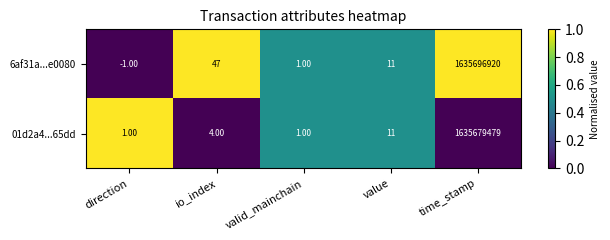

Which series has the widest spread of values?

6af31a...e0080